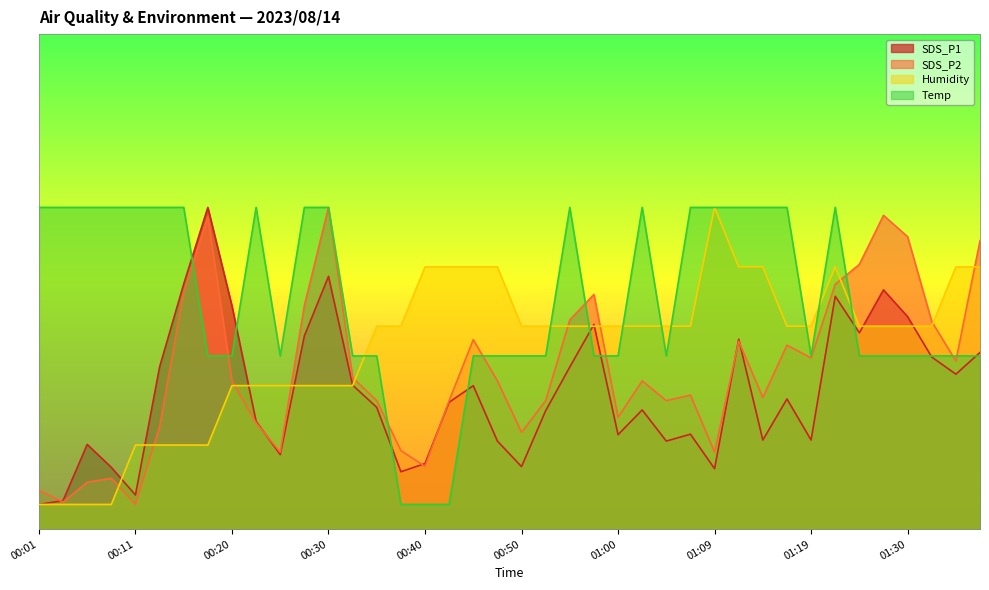

What is the value of the Temp point at the 33rd from the left?

35.0